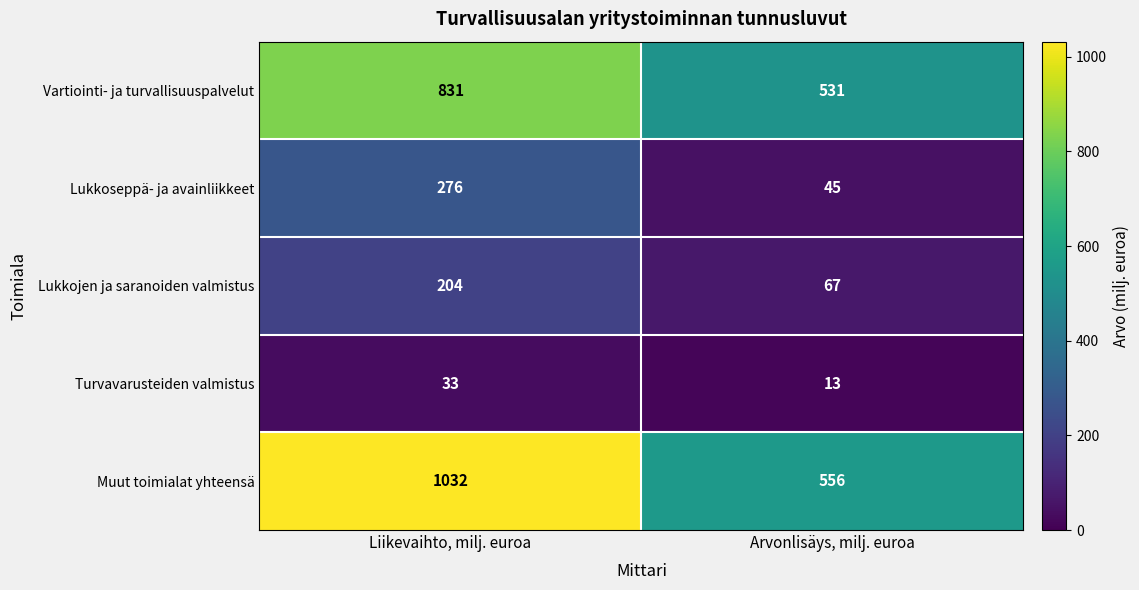

Rank the series at Liikevaihto, milj. euroa from highest to lowest value.

Muut toimialat yhteensä, Vartiointi- ja turvallisuuspalvelut, Lukkoseppä- ja avainliikkeet, Lukkojen ja saranoiden valmistus, Turvavarusteiden valmistus